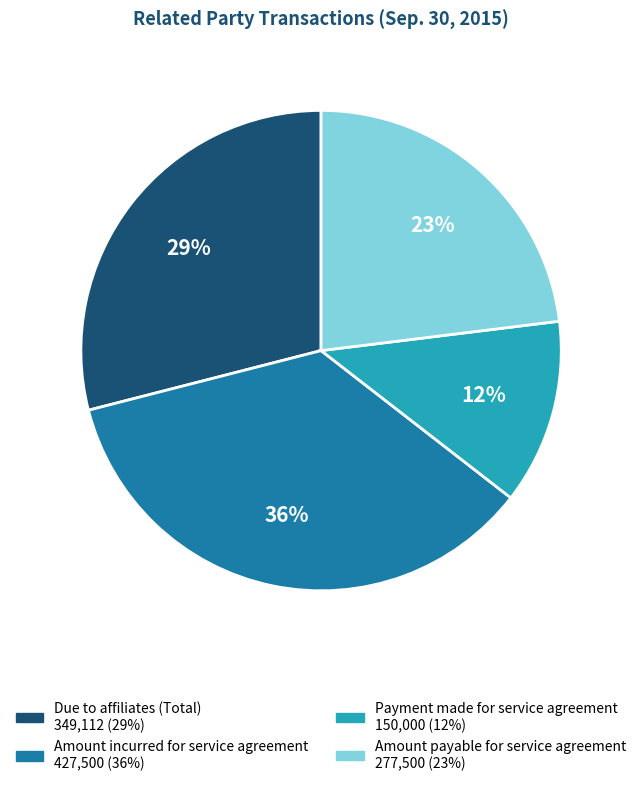

To the nearest percent, what is the combined percentage of Payment made for service agreement and Amount incurred for service agreement?

48%